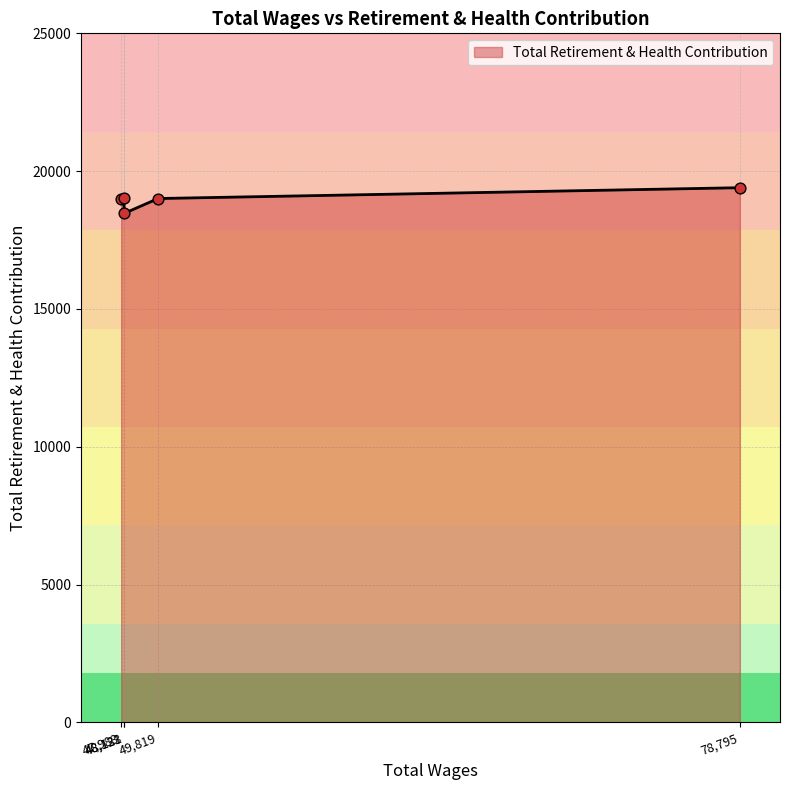

What is the difference between the second highest and minimum values?

553